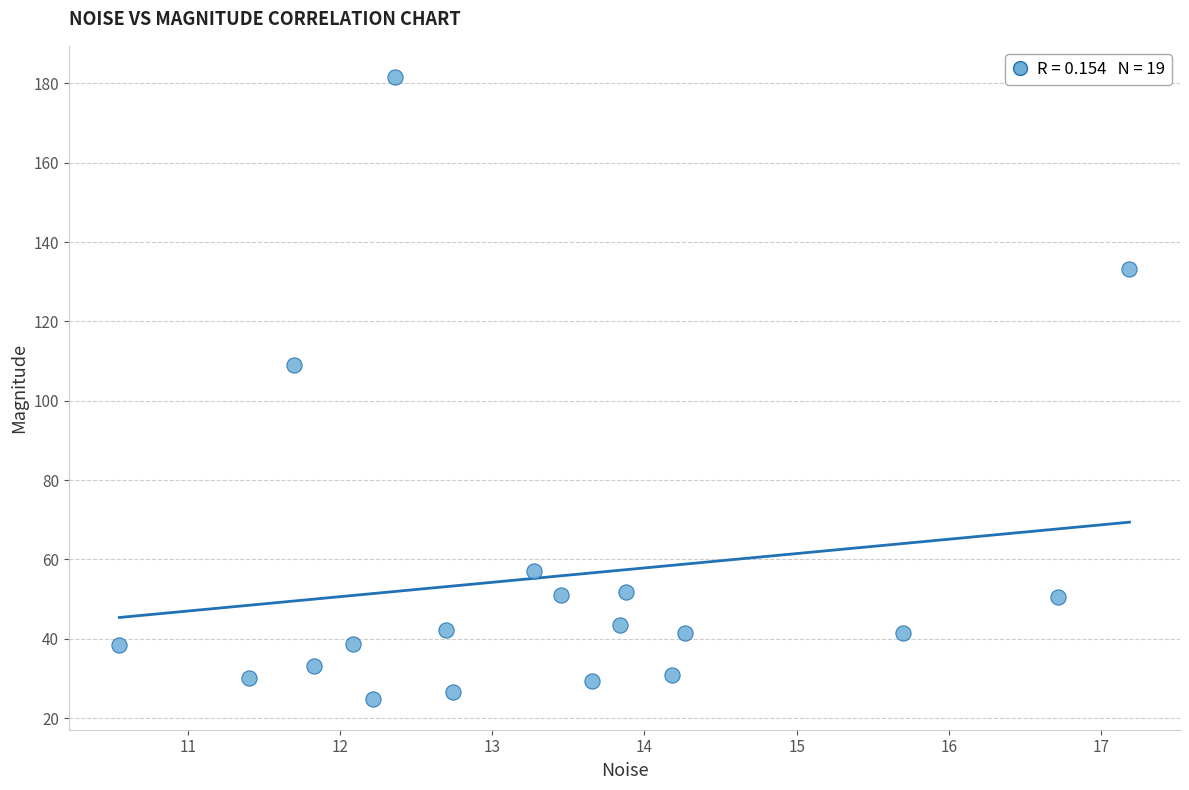

What Y value in the scatter plot is closest to 103?

109.0